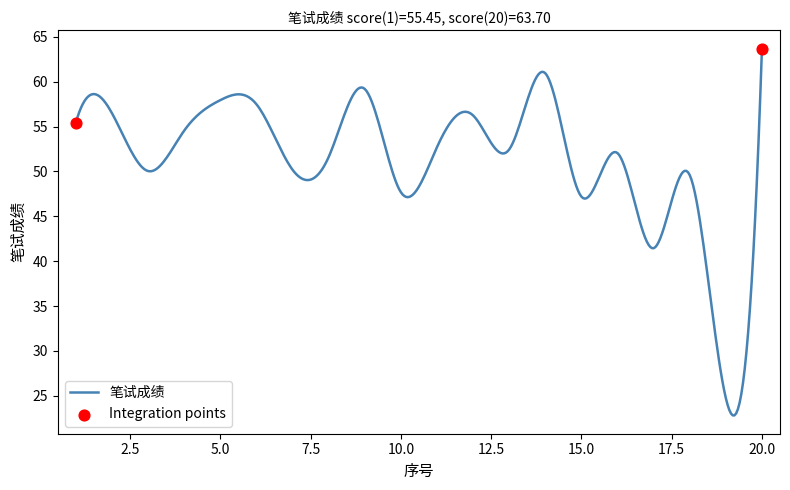

What is the smallest value displayed?

22.8